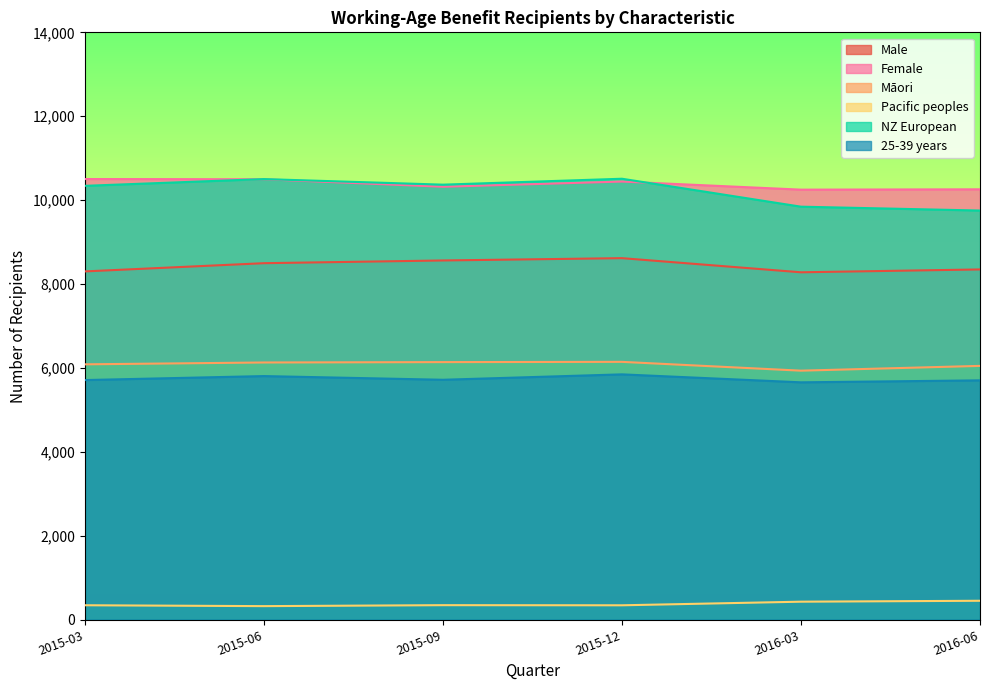

At which label does Female first exceed 10443?

2015-03